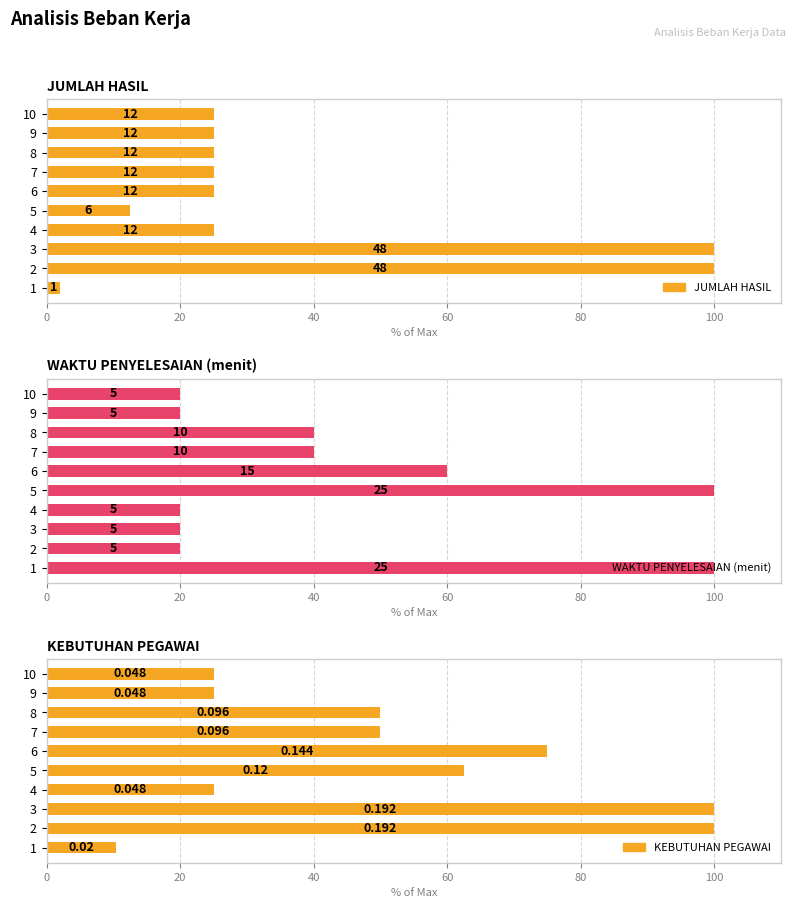

Is it true that JUMLAH HASIL equals 12.5 at 5?

True